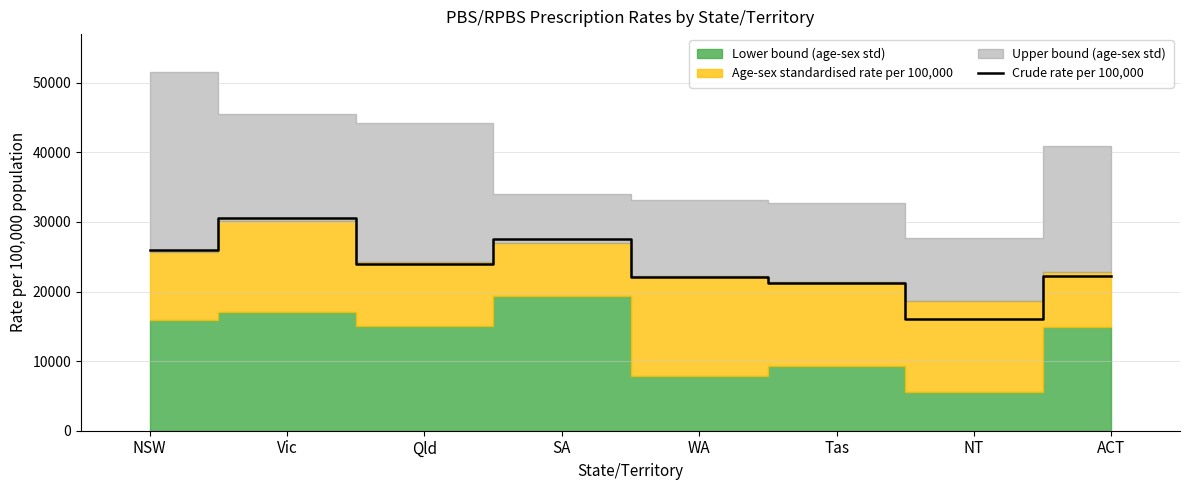

The value at Vic is 12768. True or false?

False